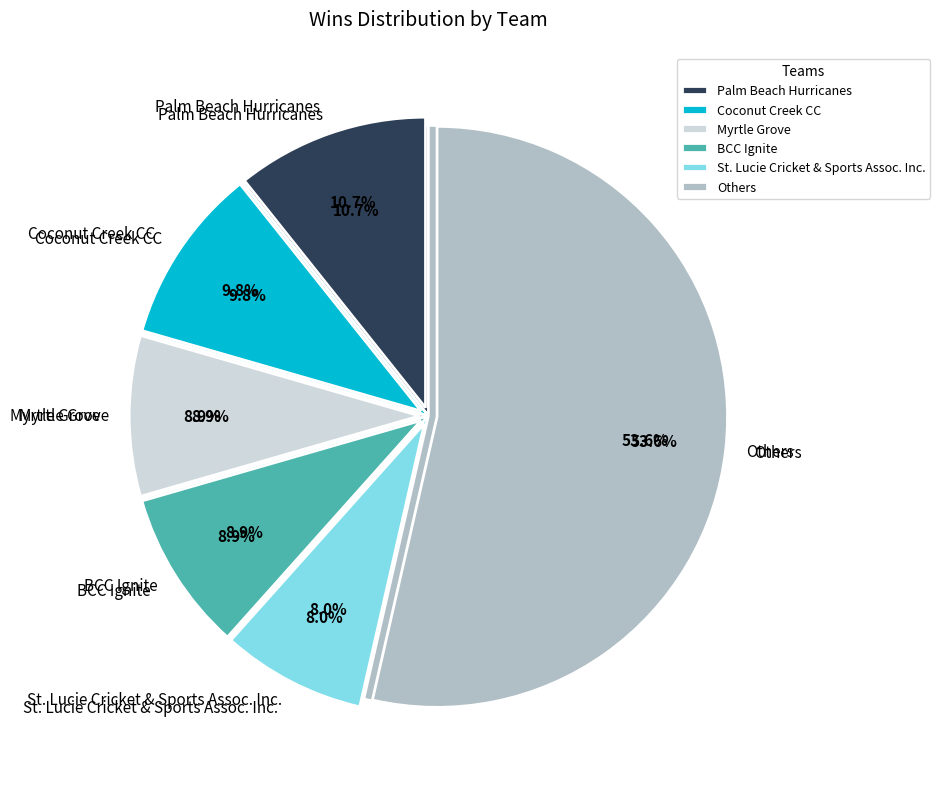

To the nearest percent, what is the combined percentage of Miami Chargers and Florida Cricket Academy?

7%